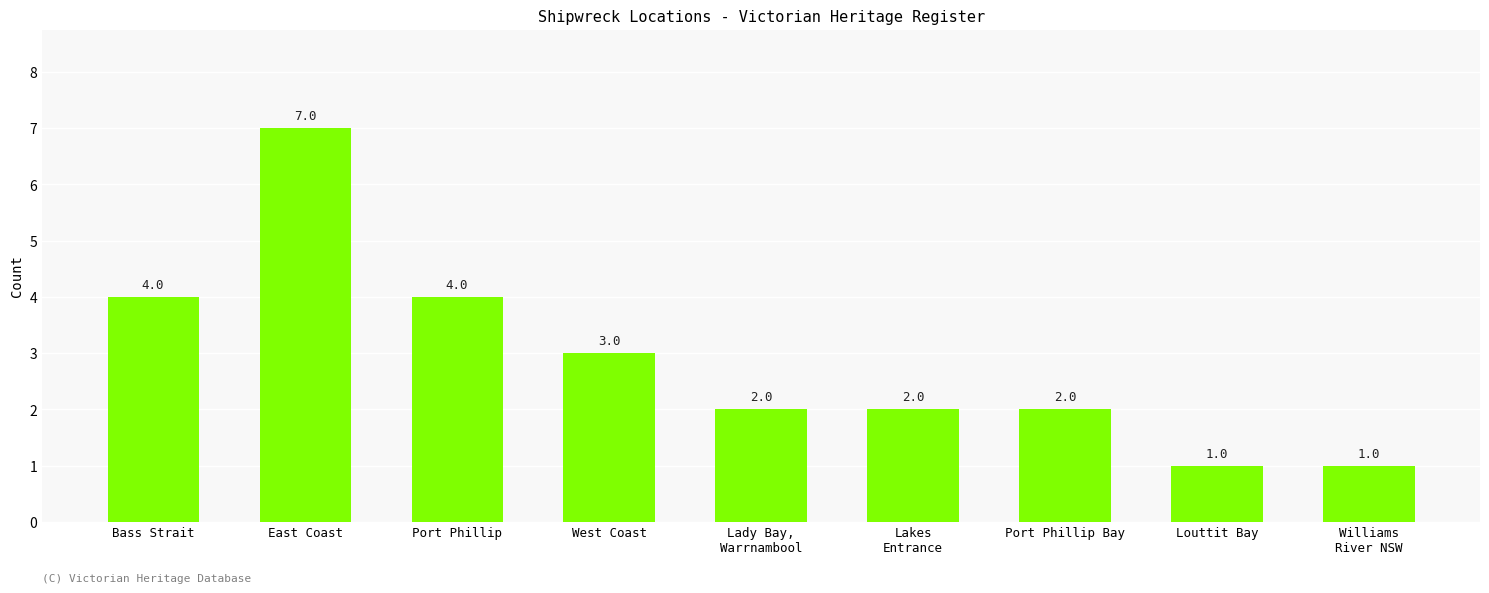

Approximately how many times larger is the value at Lakes
Entrance compared to West Coast?

0.7